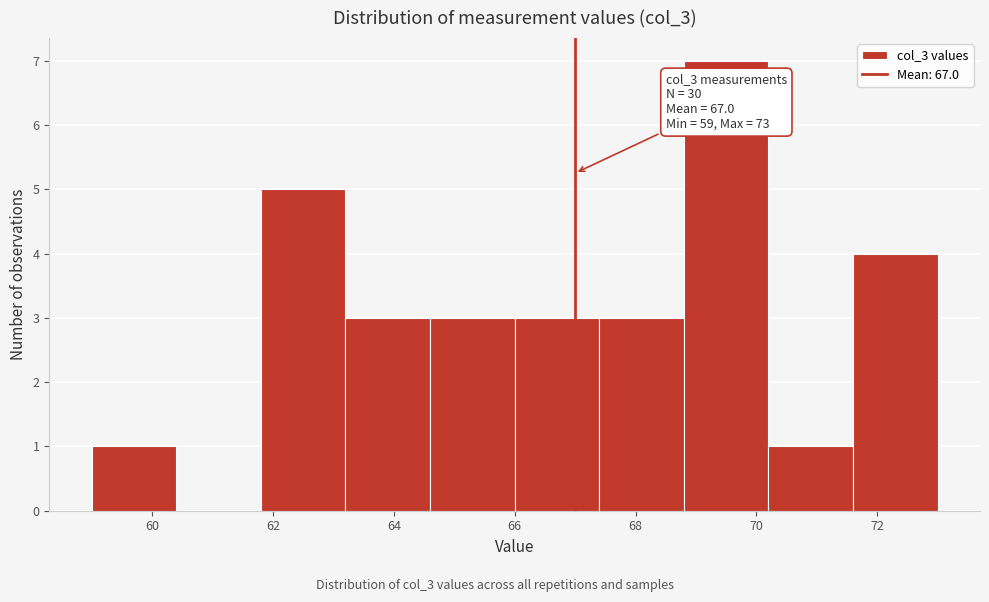

Over which range of the x-axis is the bar tallest?

68.8 to 70.2